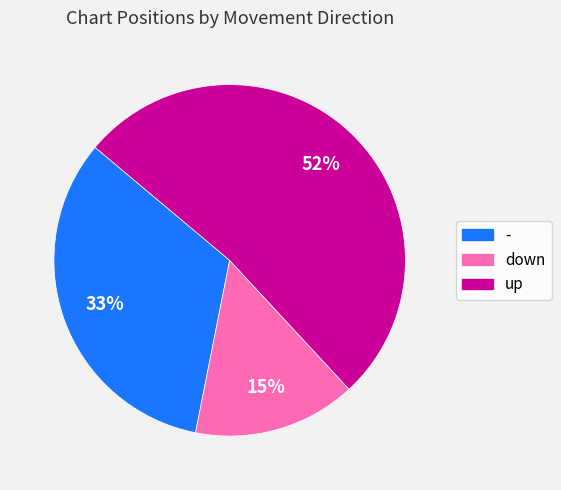

What percentage is the up slice, to the nearest percent?

52%